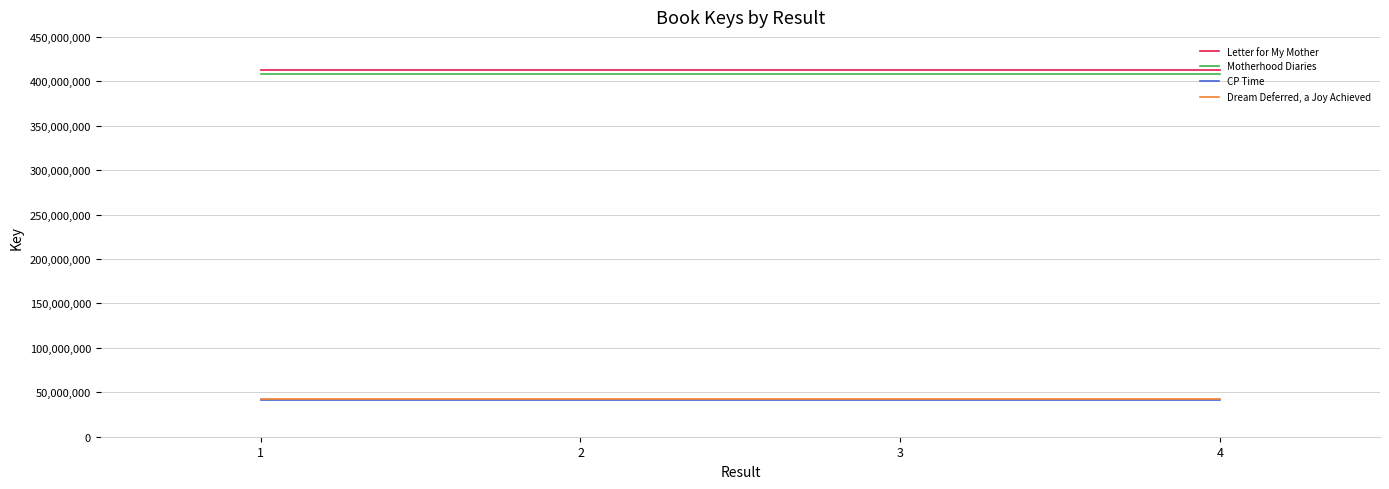

How many distinct data groups are displayed?

4